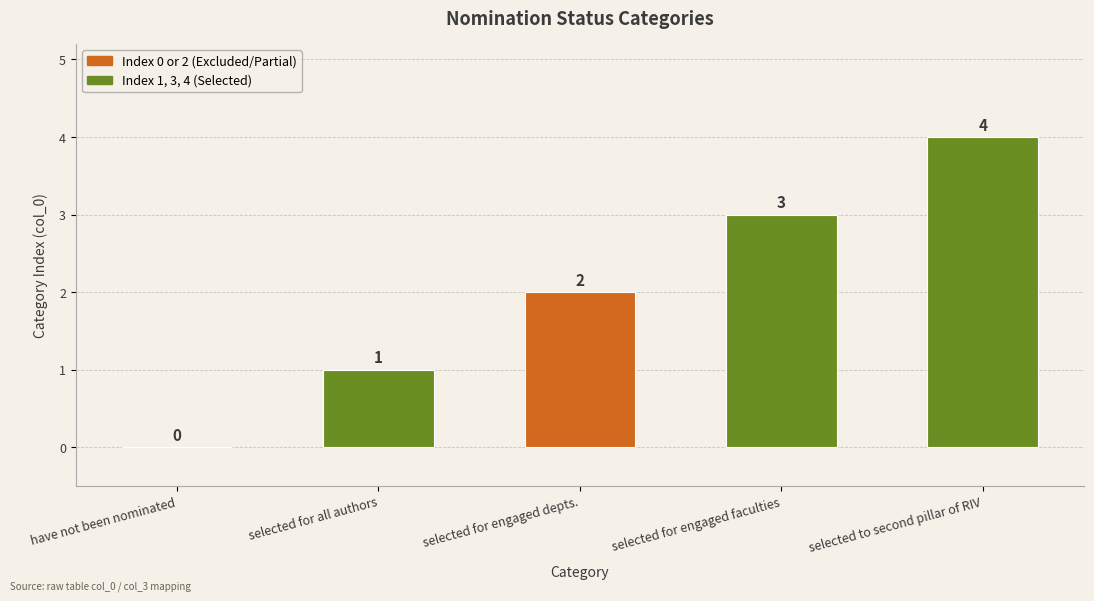

Read the value at selected for engaged faculties.

3